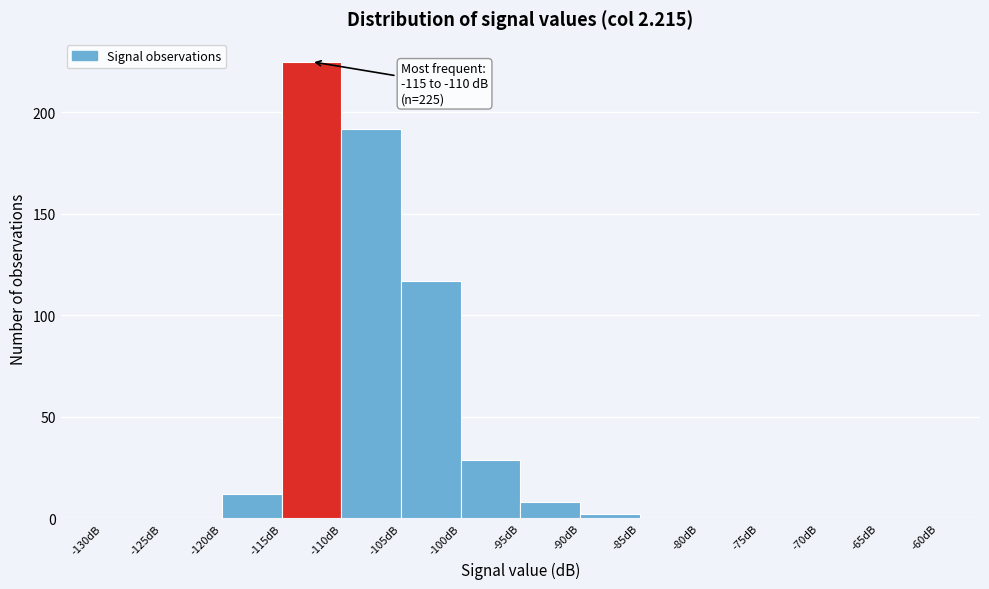

Over which range of the x-axis is the bar tallest?

-115 to -110